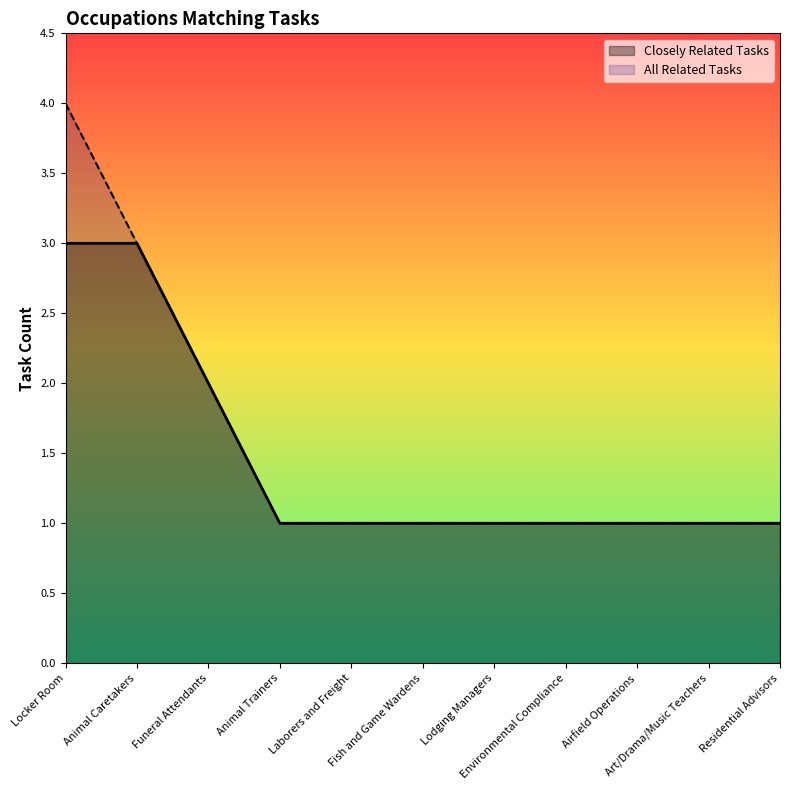

How many data points does each series have?

11